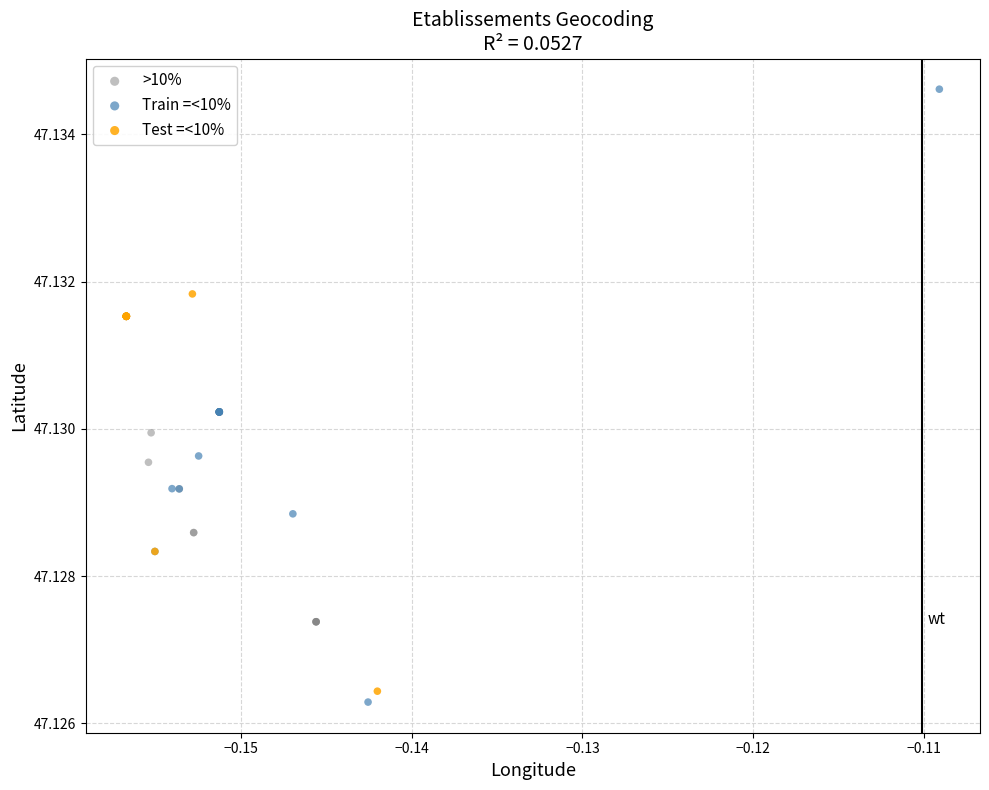

Which series has the largest Y range (max minus min)?

Train =<10%